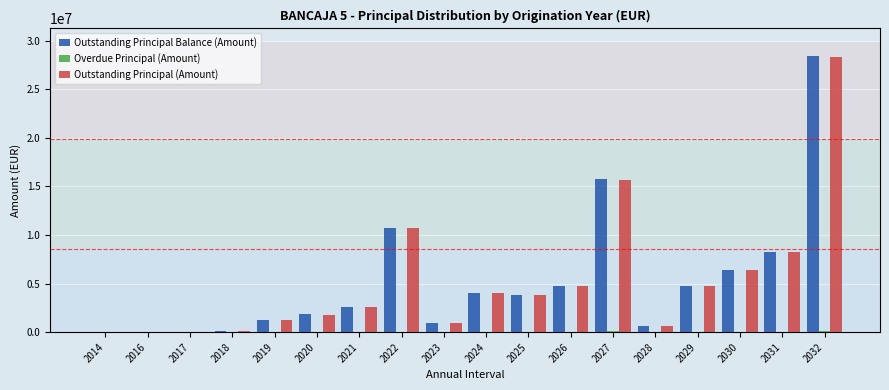

At which category is the sum across all series the highest?

2032